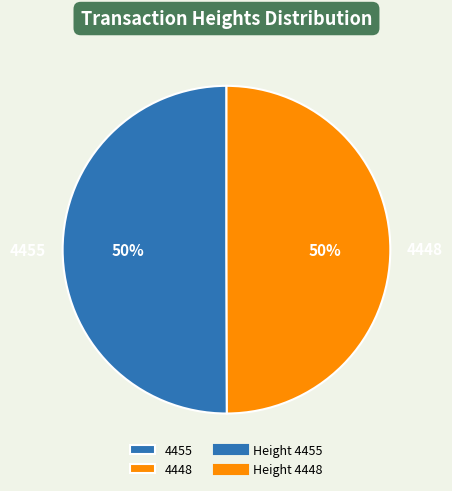

Approximately how many times larger is the value at 4448 compared to 4455?

1.0